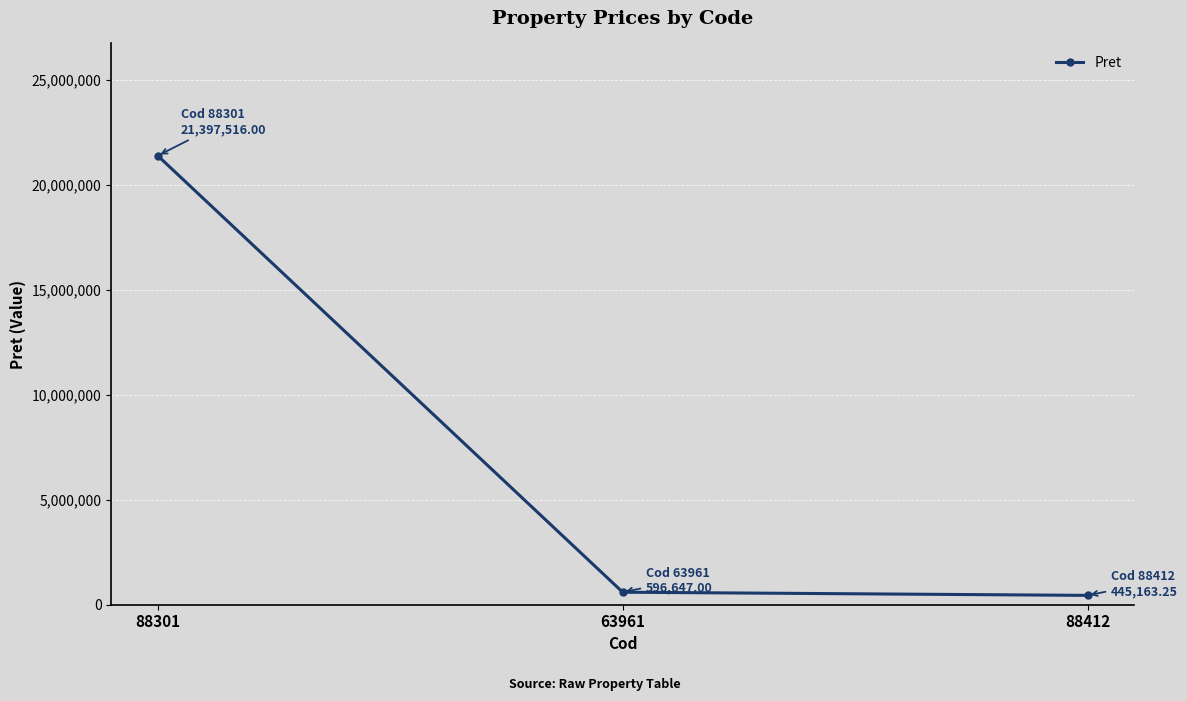

Is it true that the value at 63961 is 596647.0?

True